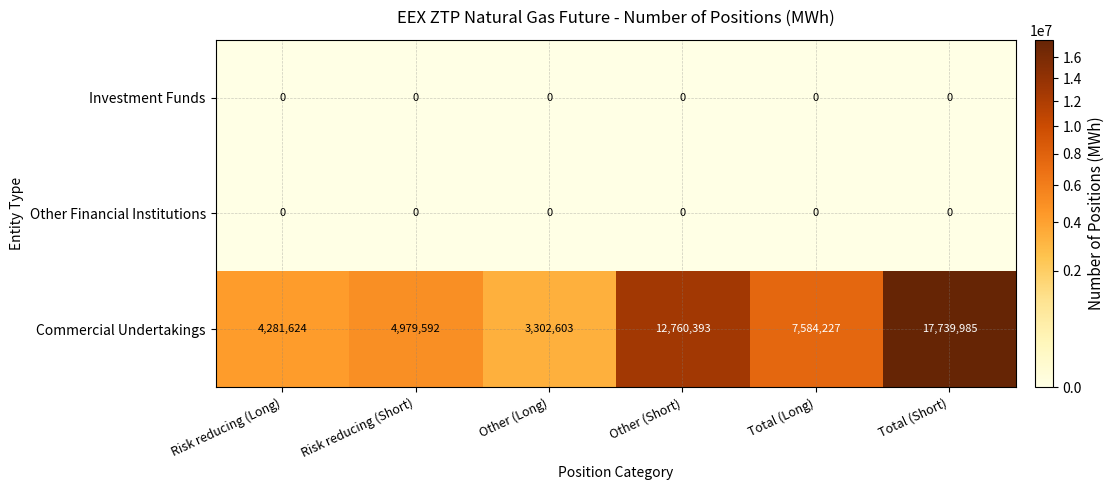

What is the spread (max minus min) of values at Total (Short)?

17739985